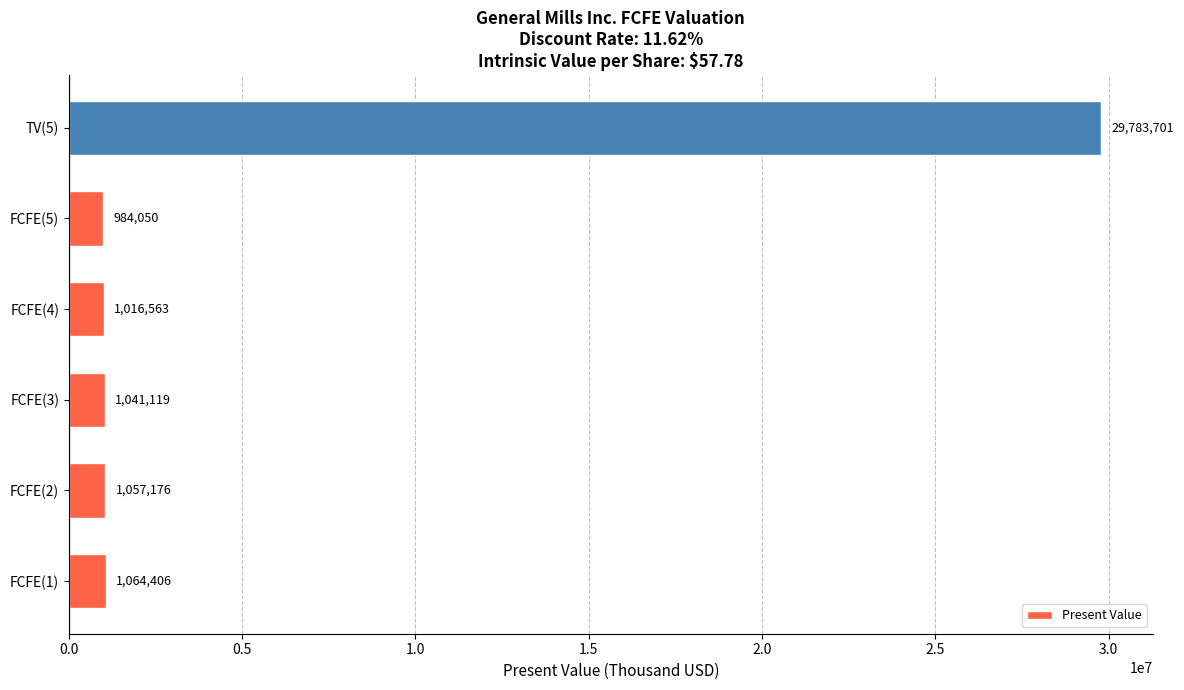

List the labels in order of value, smallest first.

FCFE(5), FCFE(4), FCFE(3), FCFE(2), FCFE(1), TV(5)